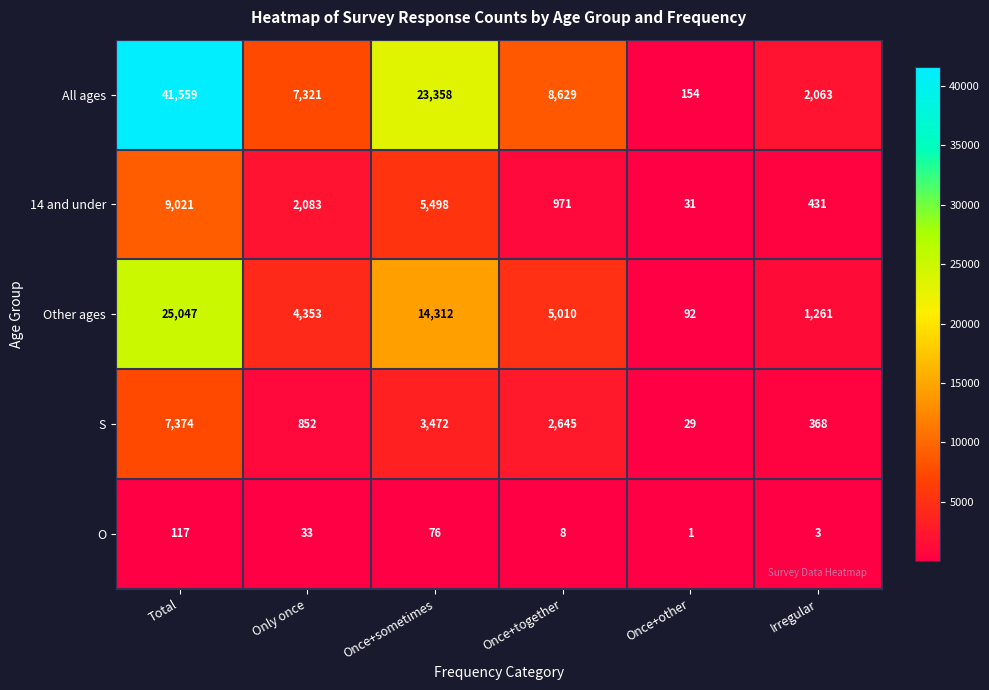

Which series has the widest spread of values?

All ages